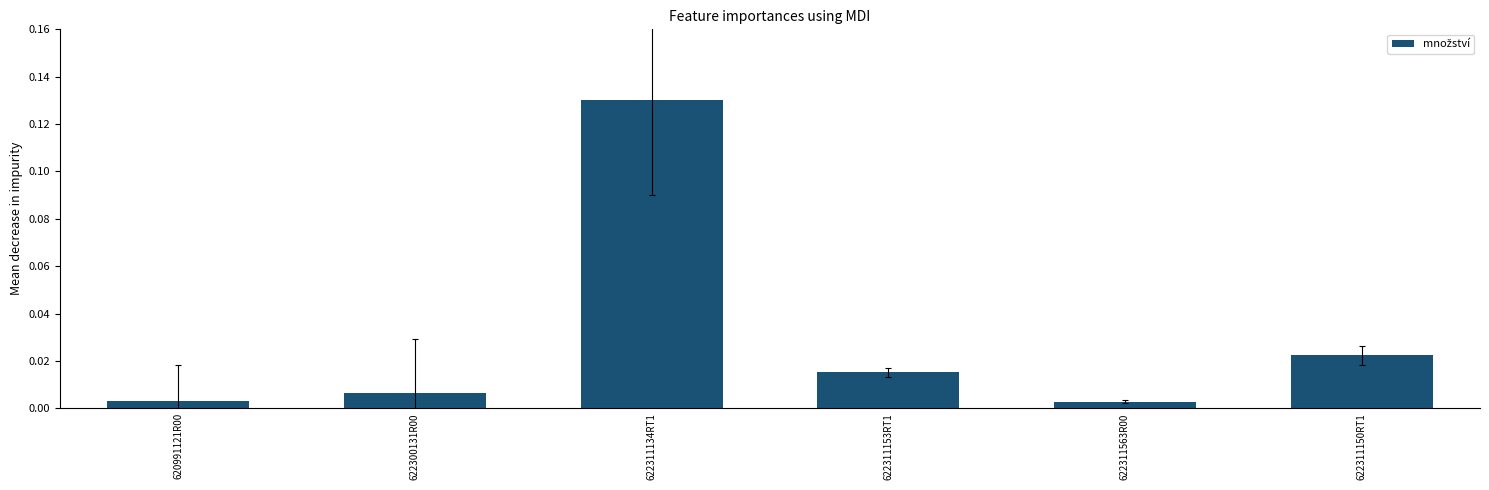

What is the label of the 1st bar from the left?

620991121R00